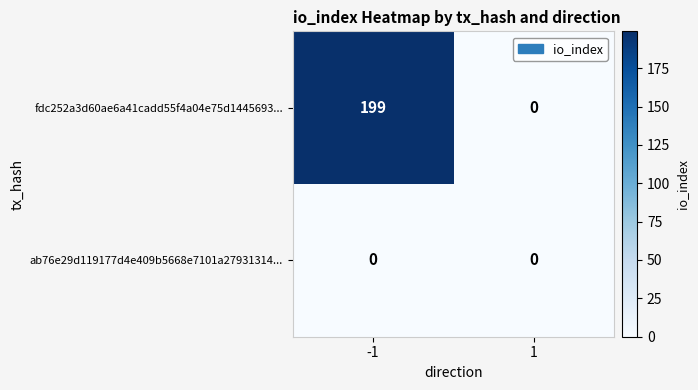

Reading right to left, transcribe all the data shown in this chart.

fdc252a3d60ae6a41cadd55f4a04e75d1445693...: 1=0	-1=199
ab76e29d119177d4e409b5668e7101a27931314...: 1=0	-1=0